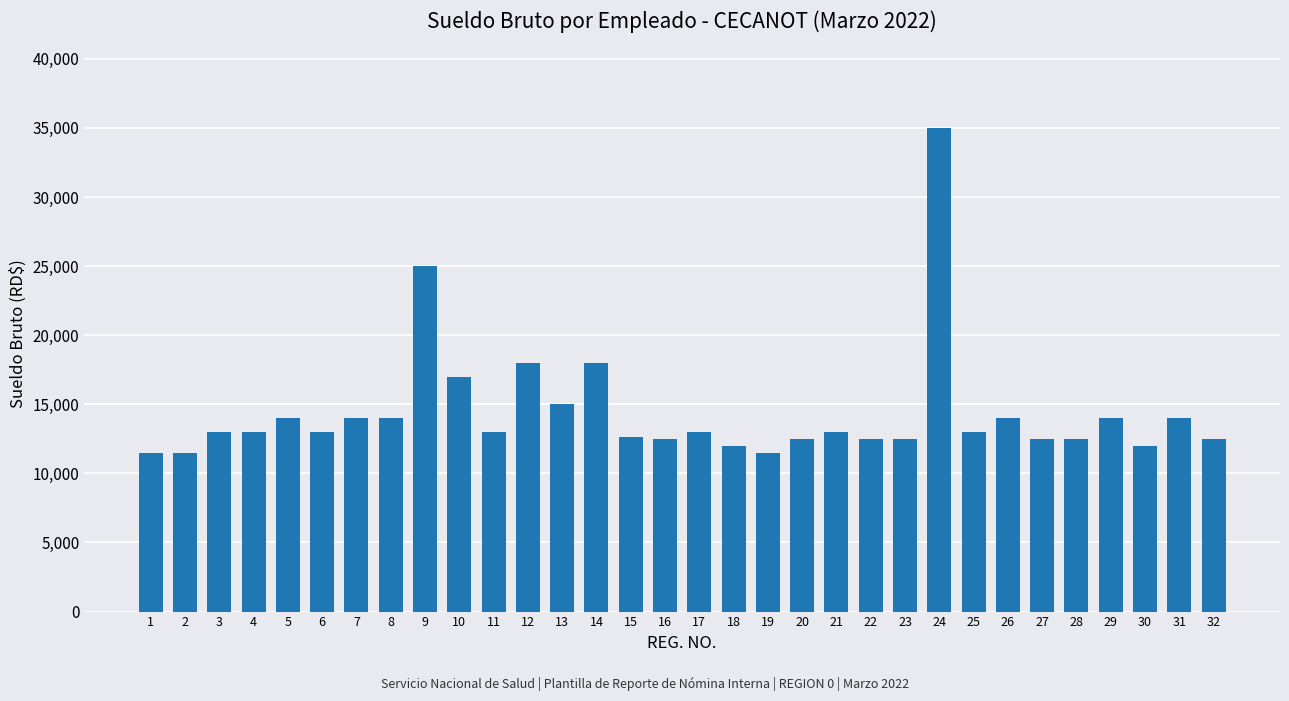

How many categories are shown in the chart?

32